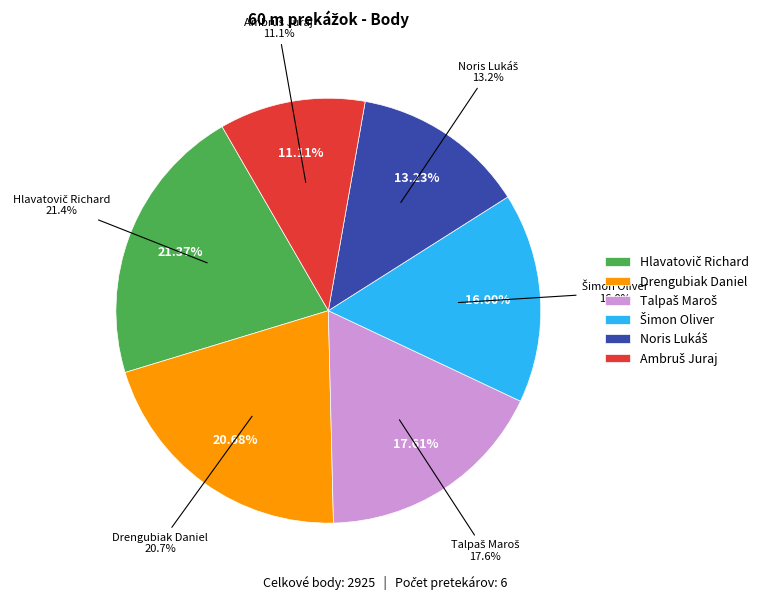

Between Šimon Oliver and Ambruš Juraj, which is larger?

Šimon Oliver